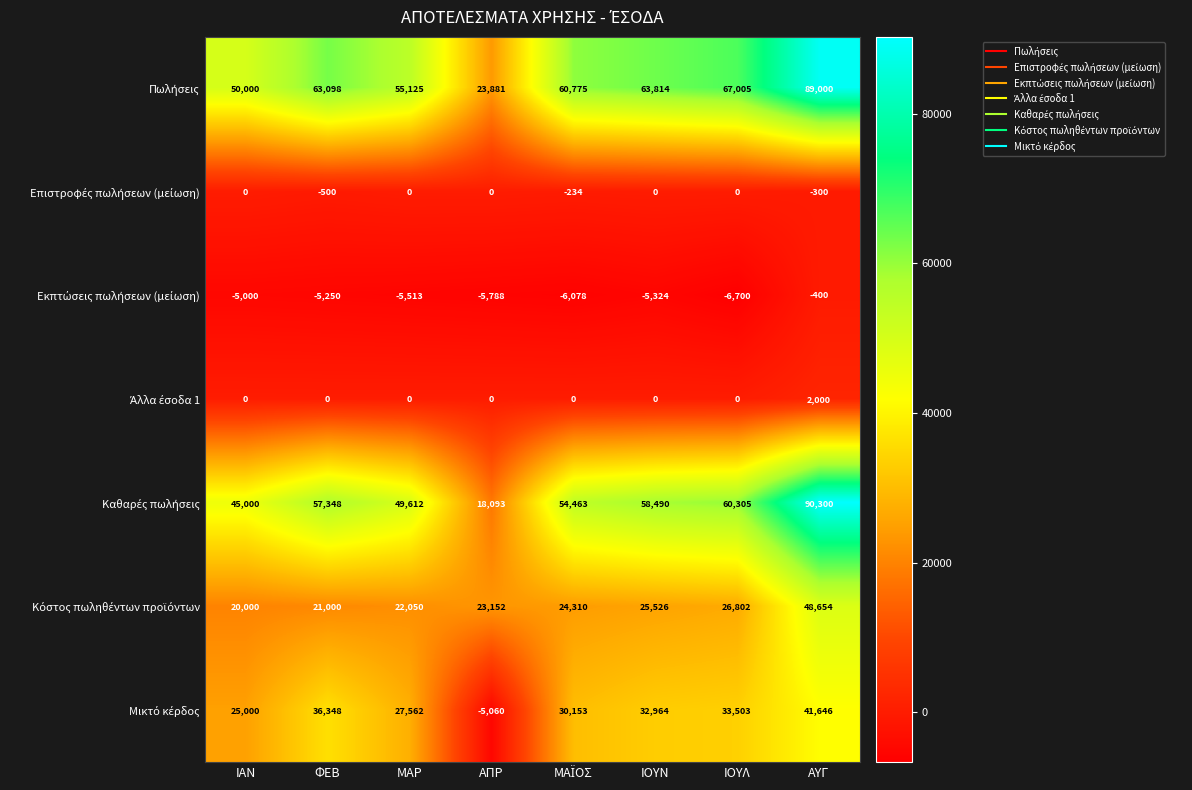

What is the maximum value shown in the chart?

90300